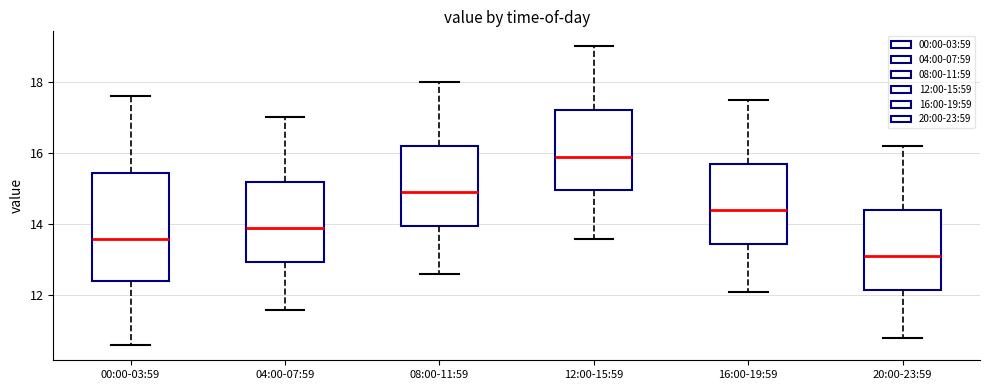

Where is the lower edge of the box for 12:00-15:59 on the y-axis? The values are not printed on the chart, so give them approximately, as read against the axis.

15.0